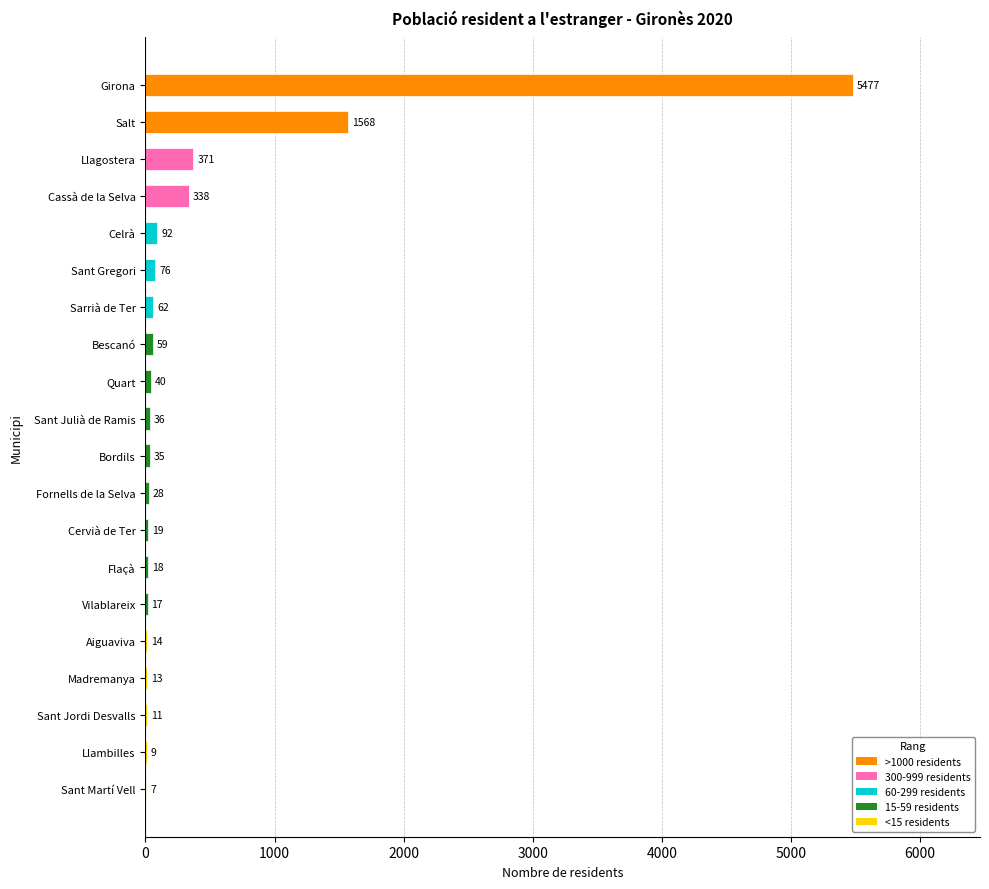

Count the number of categories in the chart.

20